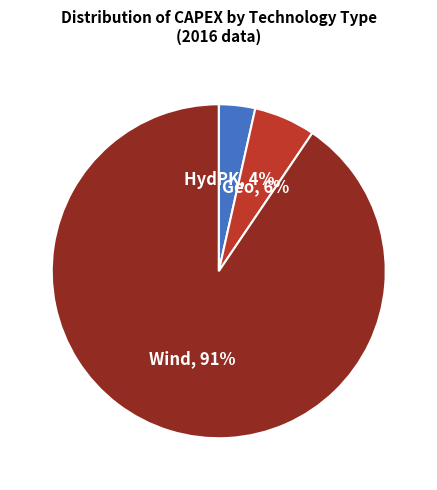

To the nearest percent, what is the difference between the HydPK and Geo slice percentages?

2%